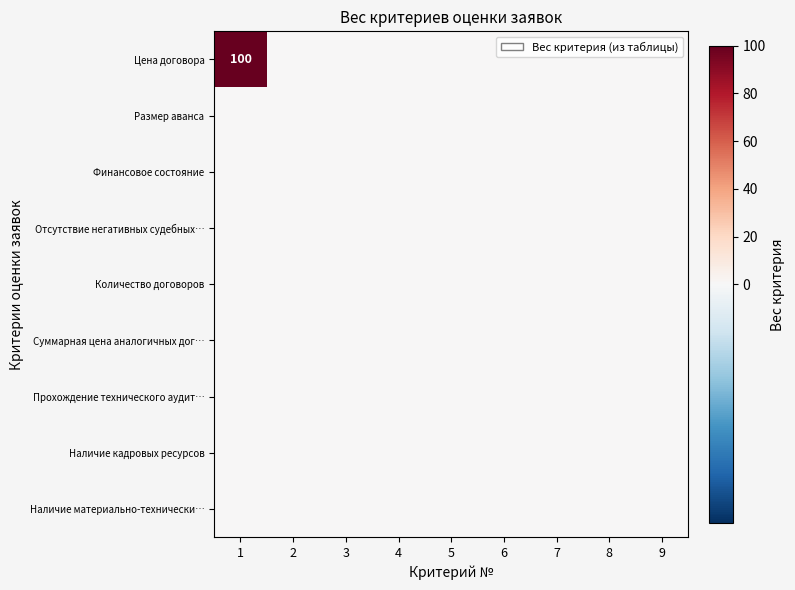

Which label corresponds to the smallest value in the chart?

2